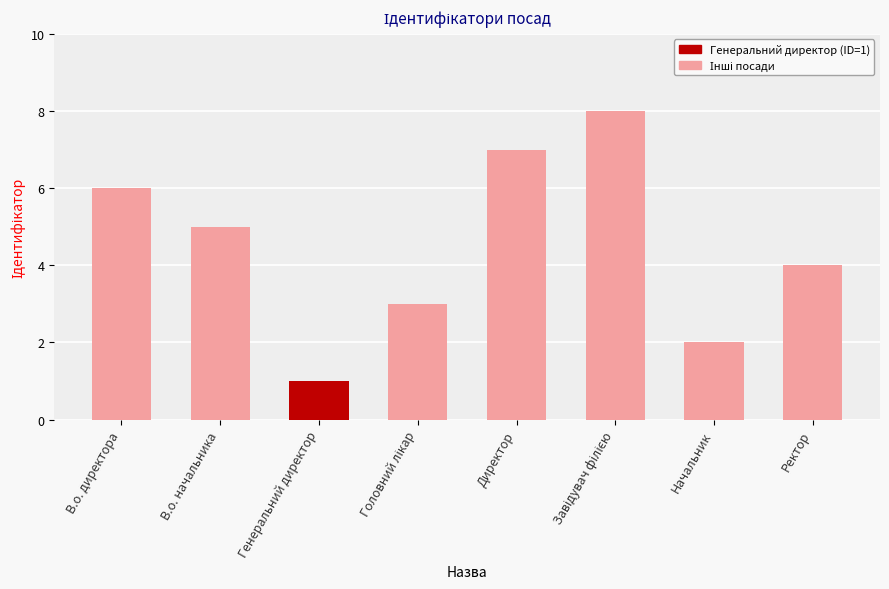

Where does the data first go above 5?

В.о. директора